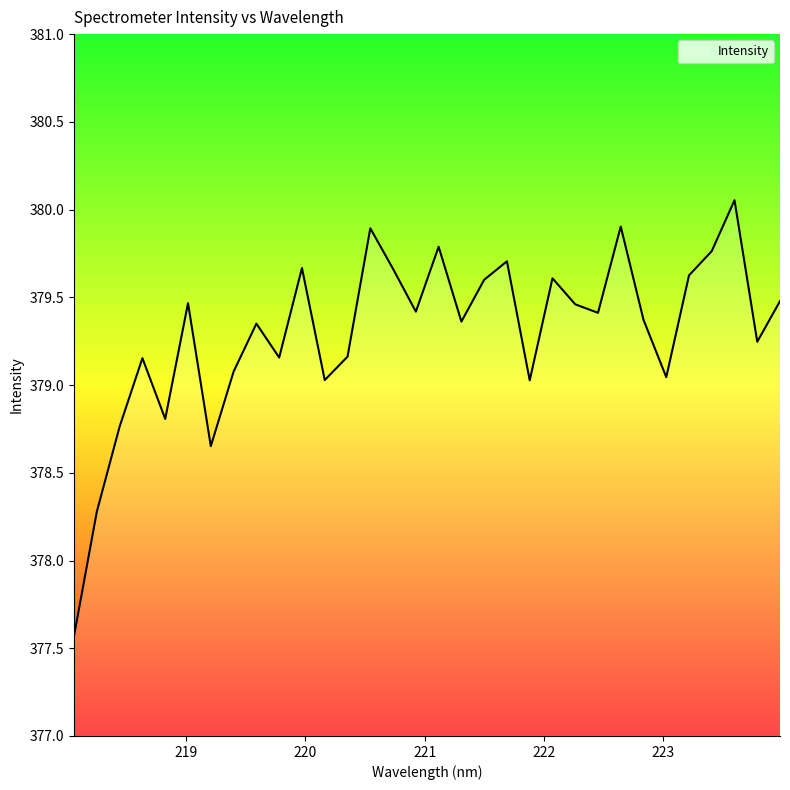

What is the difference between the second highest and minimum values?

2.3